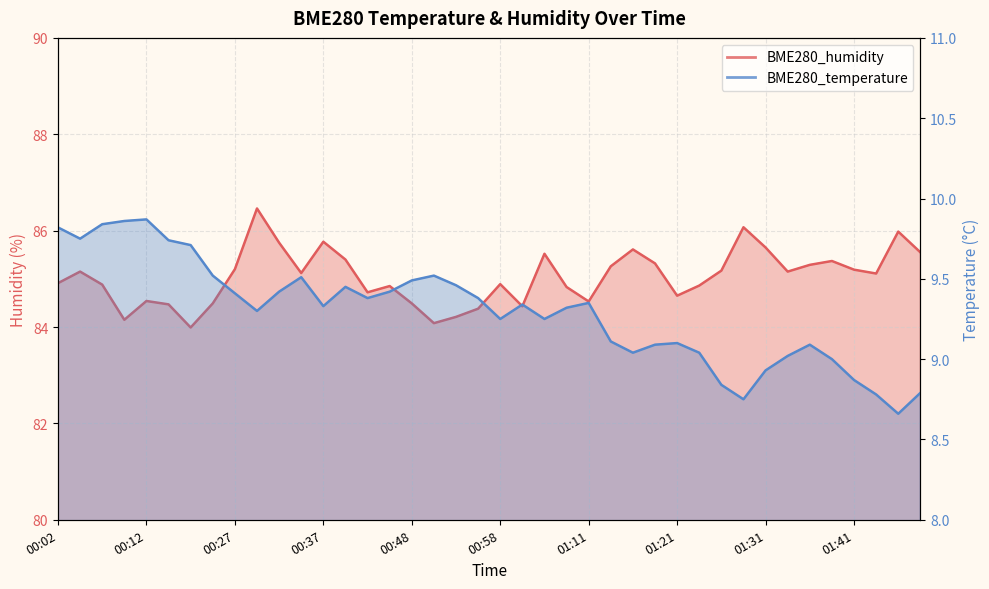

Where does the BME280_humidity series first go above 85?

00:04